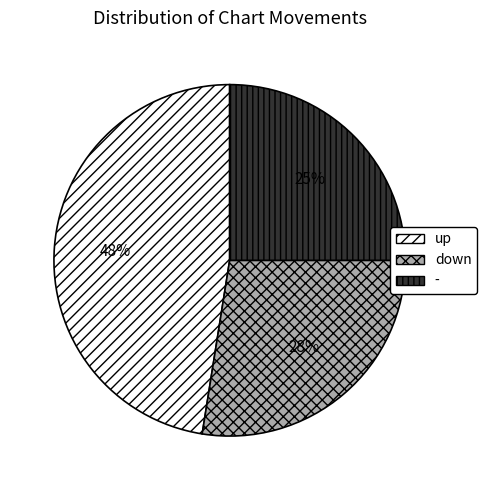

To the nearest percent, what is the combined percentage of up and -?

72%